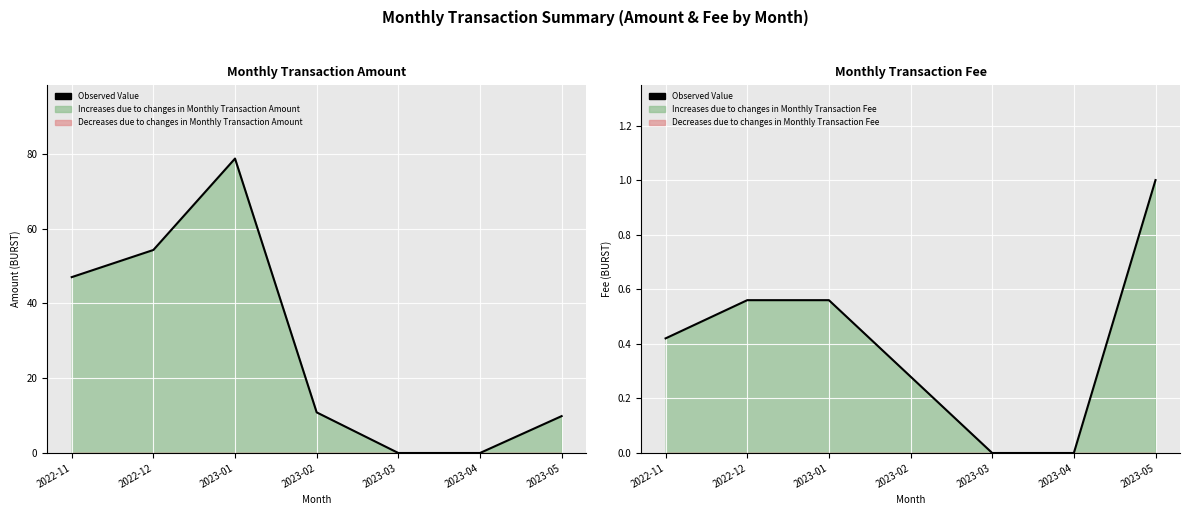

What is the value of the 3rd point from the left?

0.6